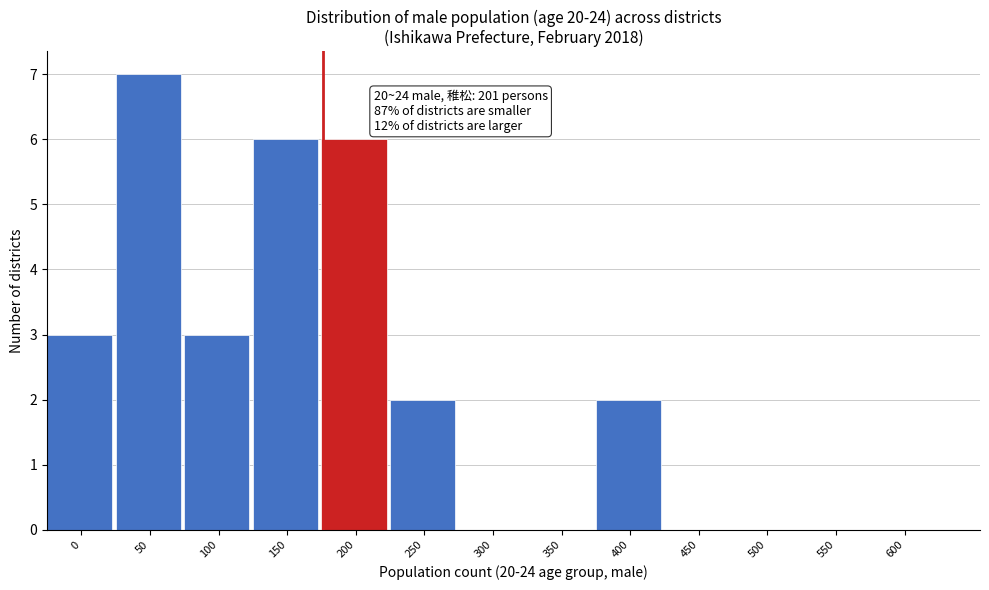

Reading right to left, transcribe all the data shown in this chart.

600=0	550=0	500=0	450=0	400=2	350=0	300=0	250=2	200=6	150=6	100=3	50=7	0=3